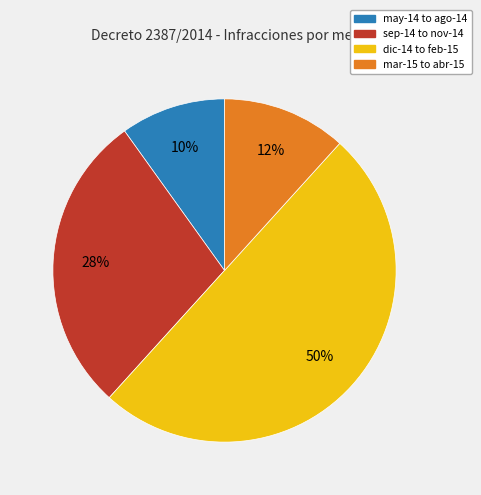

To the nearest percent, what is the average slice percentage?

25%